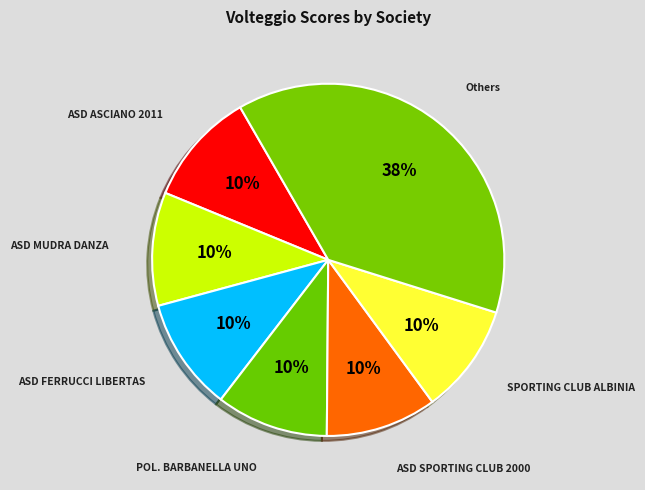

How many slices are in this pie chart?

7